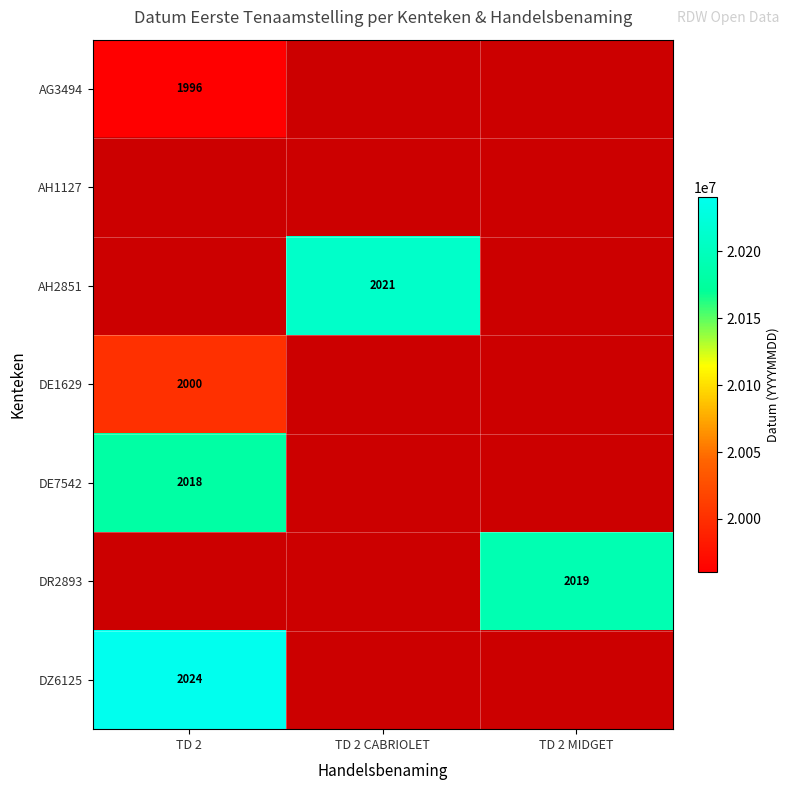

Is it true that DE1629 equals 2000 at TD 2?

True